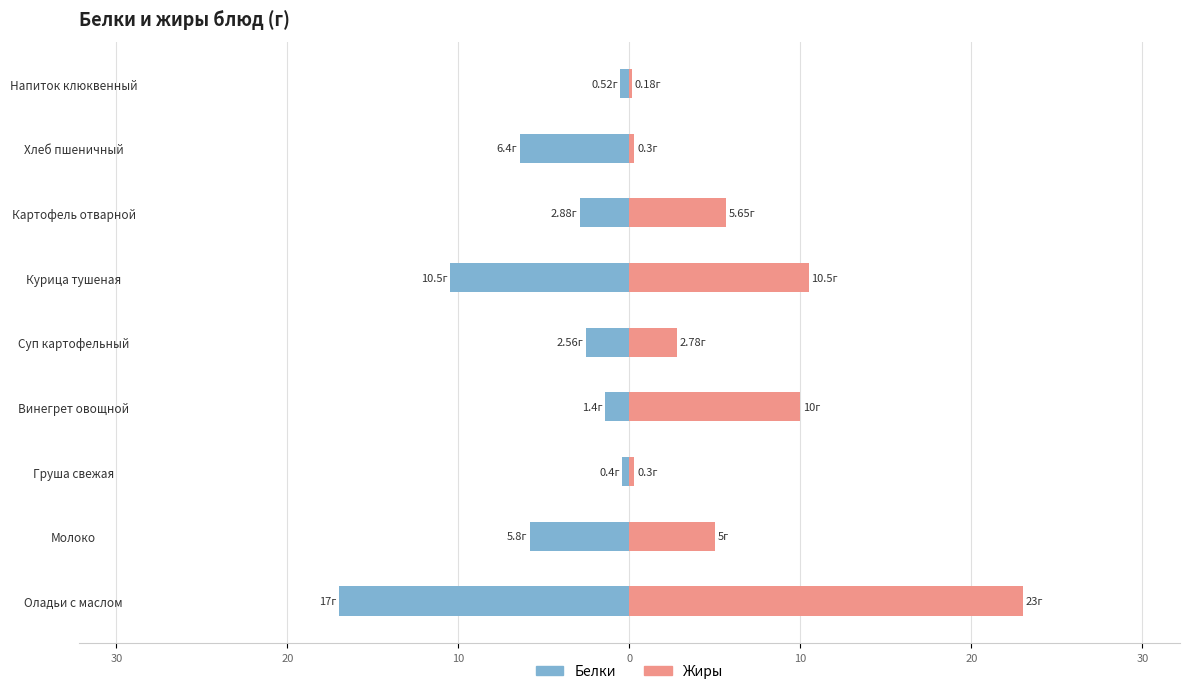

At how many categories does at least one series exceed 17?

1